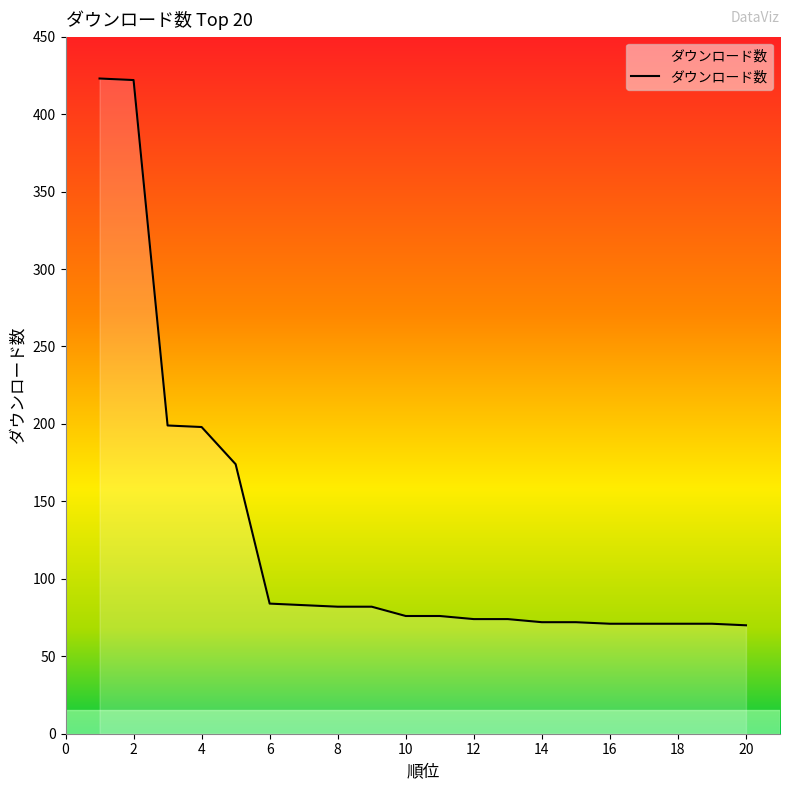

What is the difference between the maximum and minimum values?

353